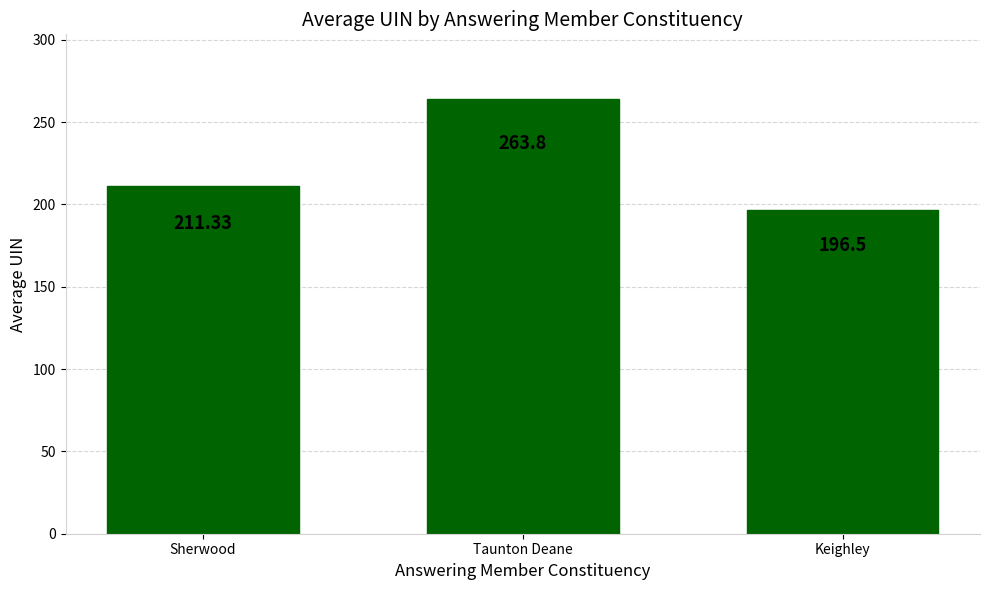

Rank the categories by value from highest to lowest.

Taunton Deane, Sherwood, Keighley